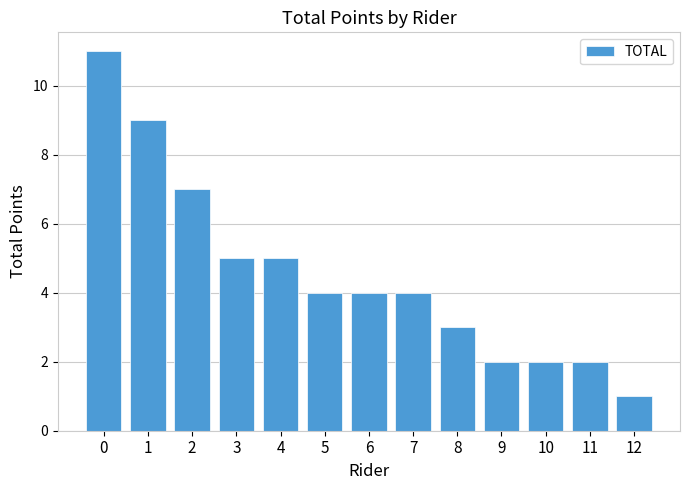

Which has a higher value, 8 or 11?

8